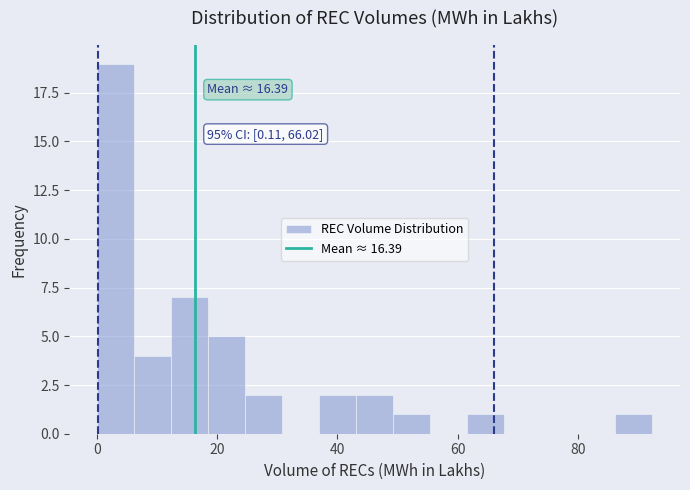

Read against the x-axis, roughly where is the centre of the tallest bar?

4